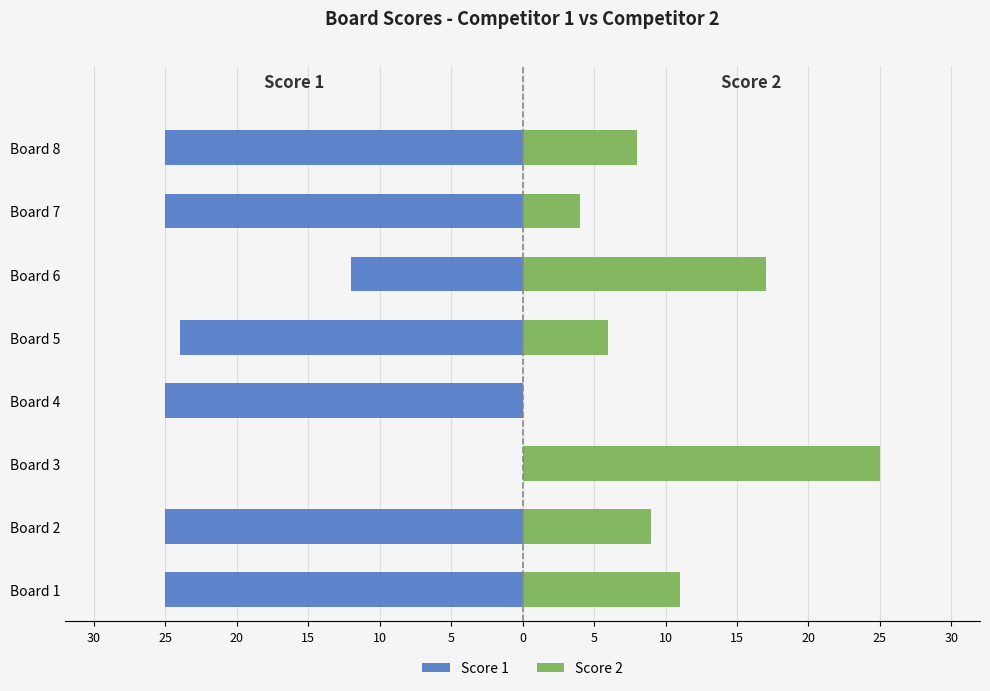

Which has a higher value, Board 5 or Board 8?

Board 5